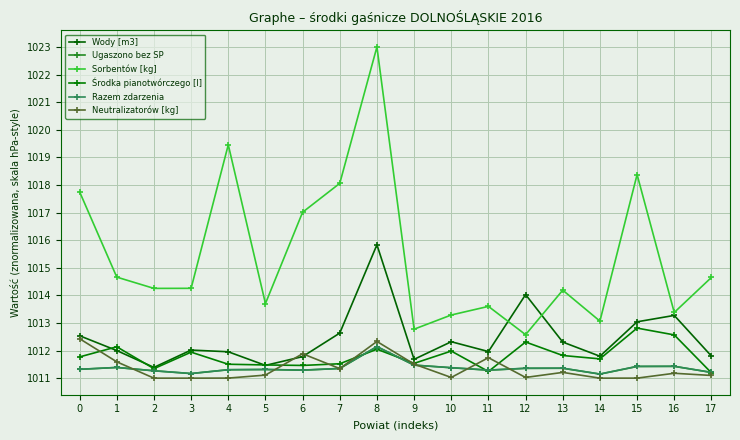

The Neutralizatorów [kg] series shows 1011.2 at 16. True or false?

True